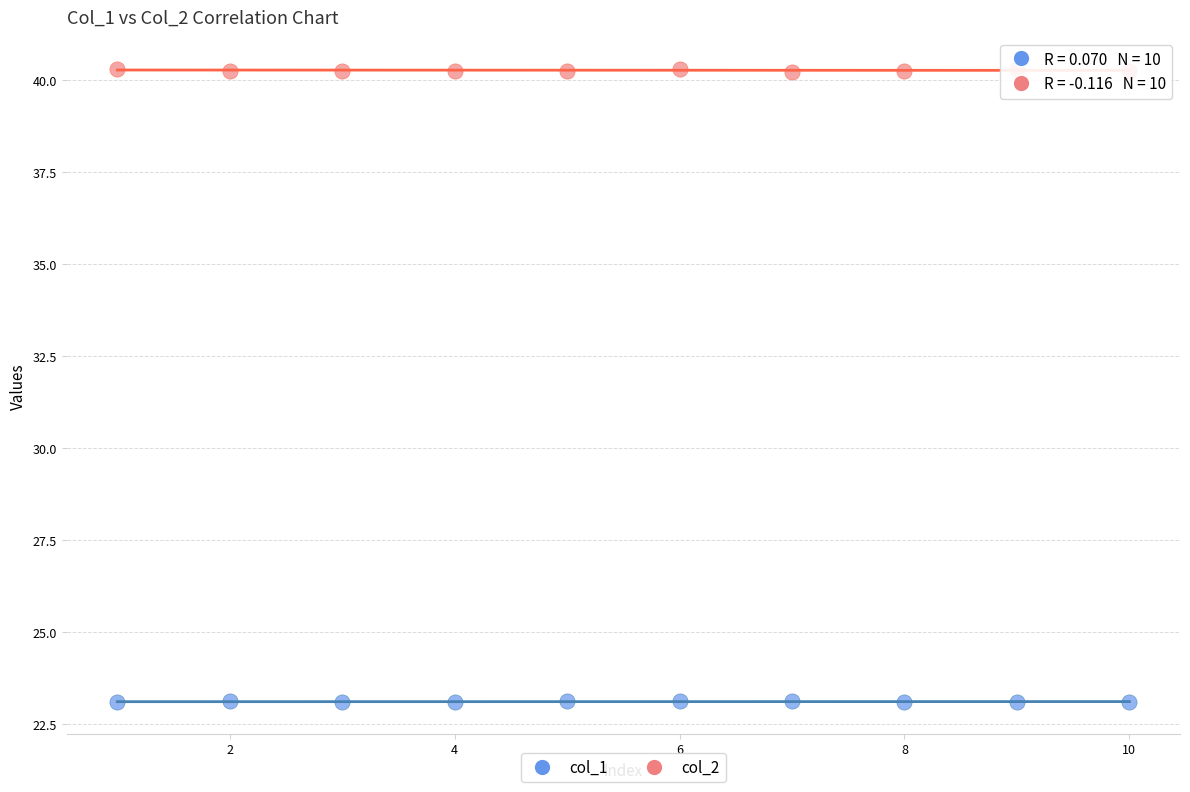

What is the X range (max minus min) for the scatter plot?

9.0